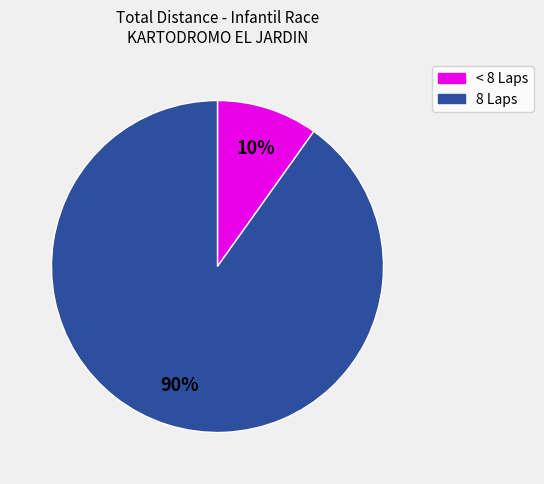

To the nearest percent, what is the difference between the largest and smallest slice percentages?

80%